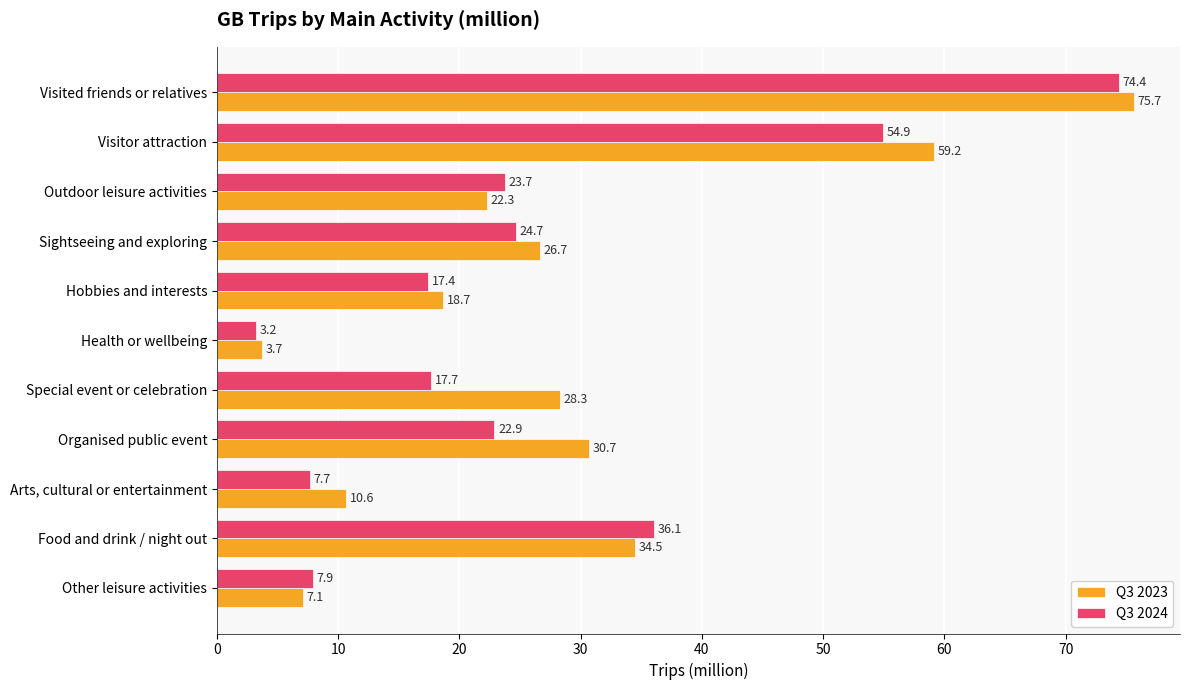

What is the average value of the Q3 2024 series?

26.4